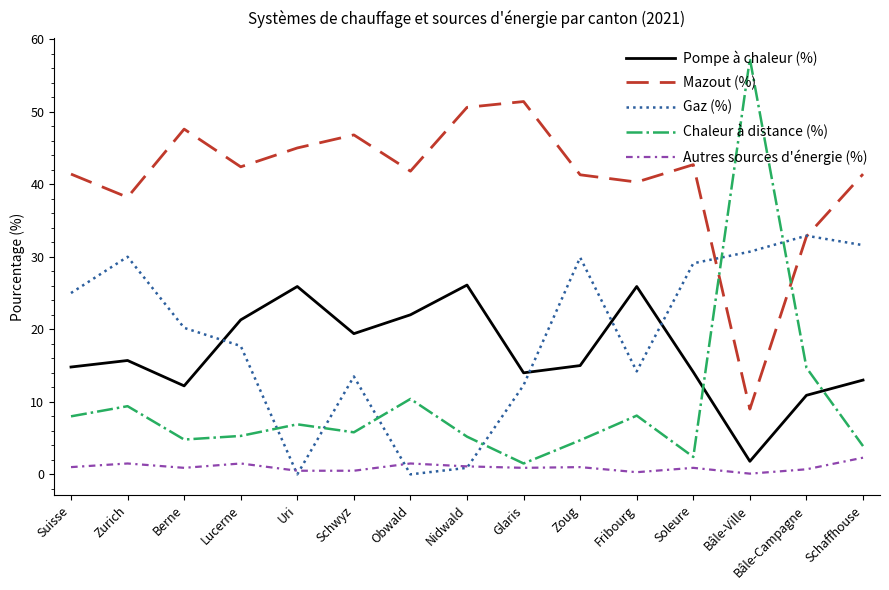

What is the total value across all series at Fribourg?

88.8